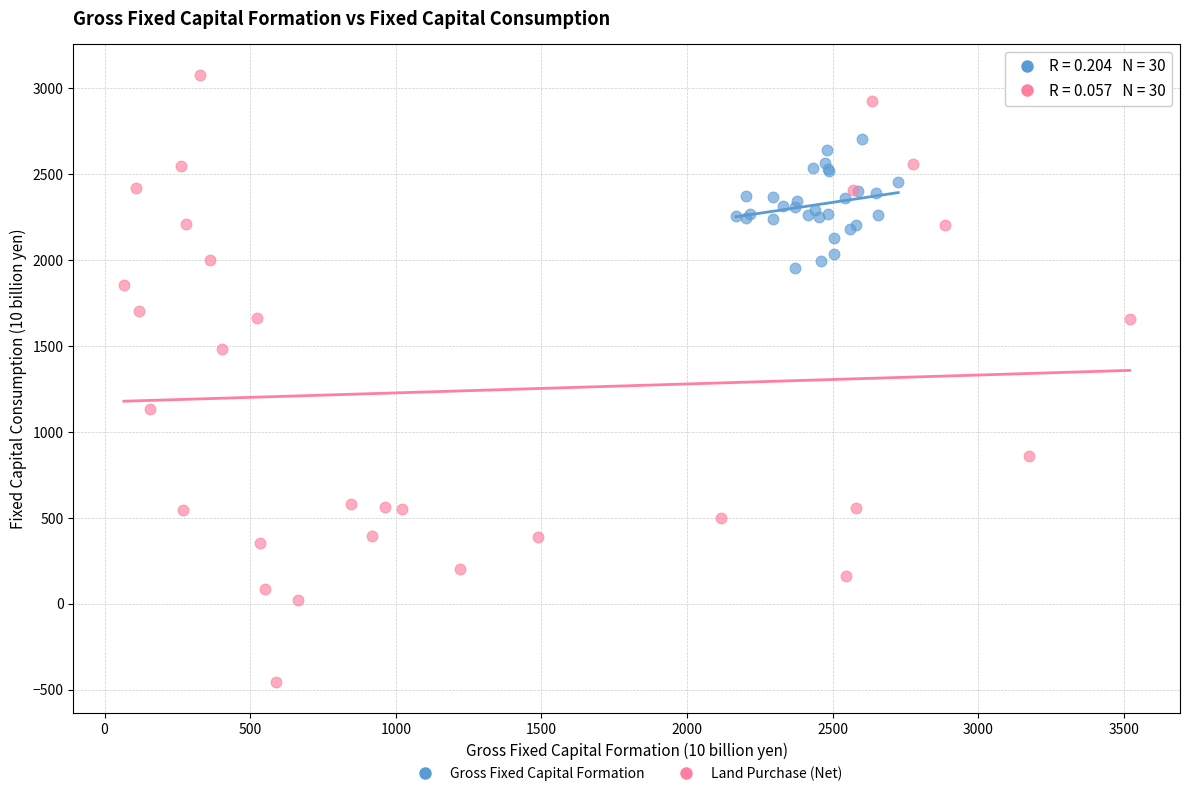

Which series reaches the maximum Y coordinate?

Land Purchase (Net)